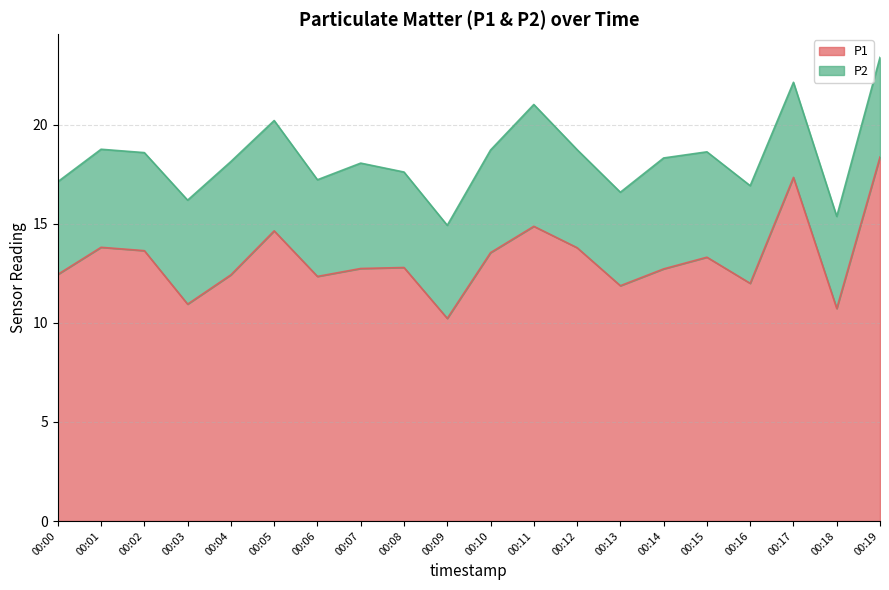

What is the difference between the values at 00:15 and 00:00?

0.9